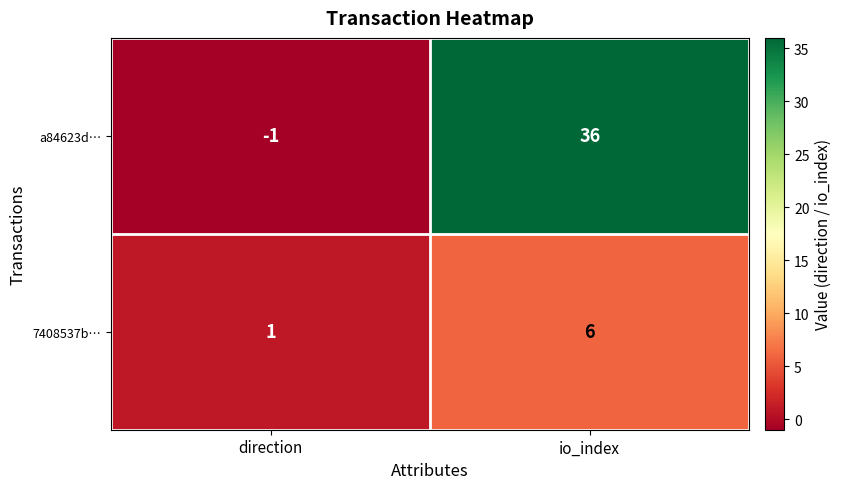

Rank the series by their average value, from highest to lowest.

a84623d…, 7408537b…